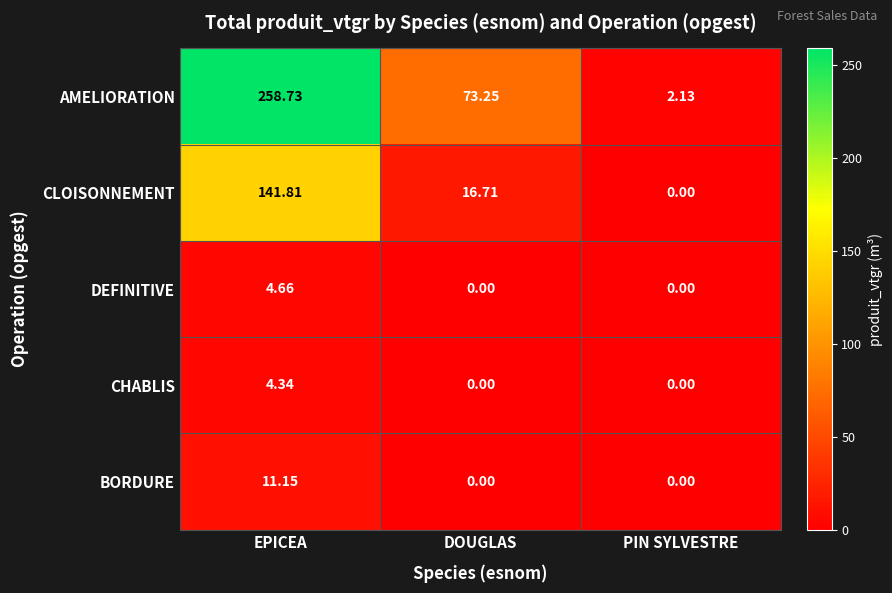

Which series has the largest total across all categories?

AMELIORATION